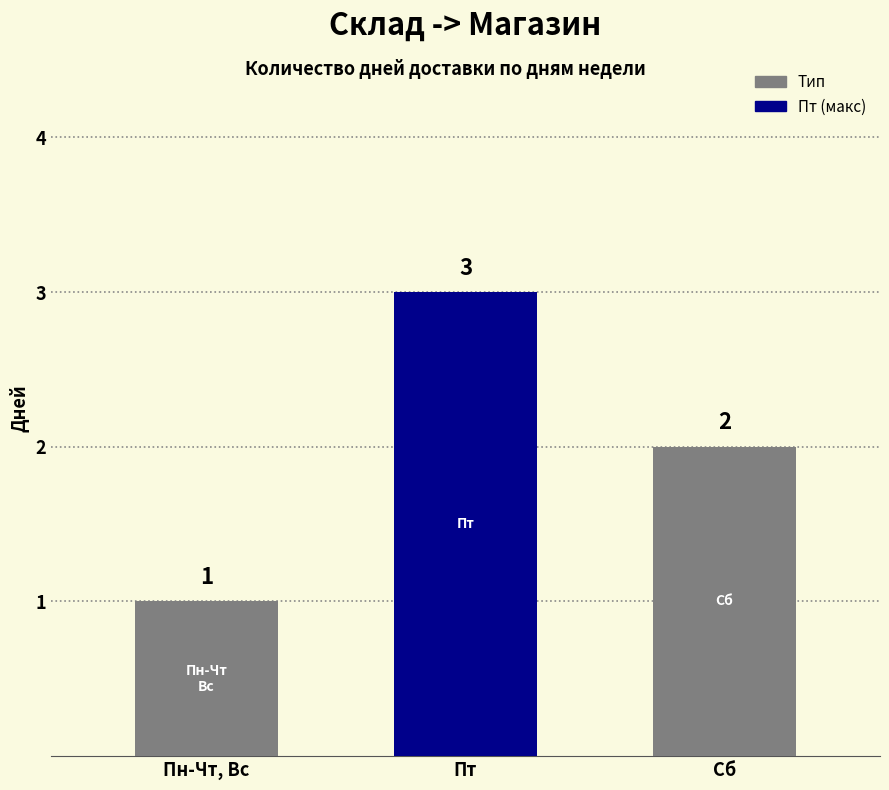

Rank the categories by value from lowest to highest.

Пн-Чт, Вс, Сб, Пт